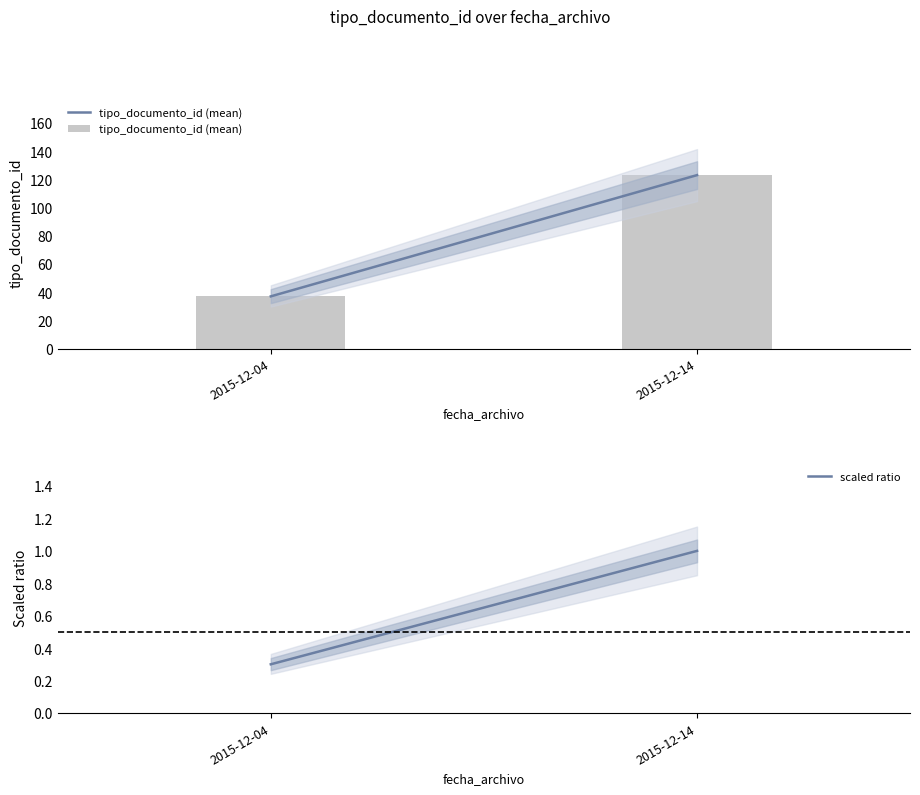

At which label is scaled ratio closest to 0?

2015-12-04